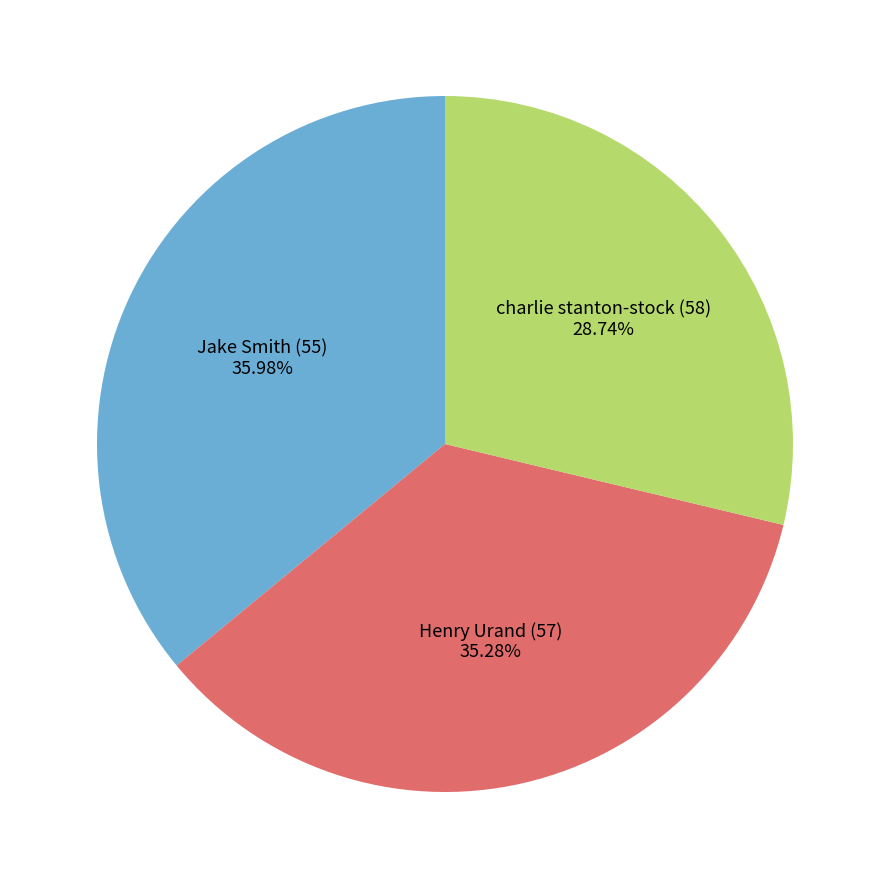

Is there a majority slice in this chart?

No